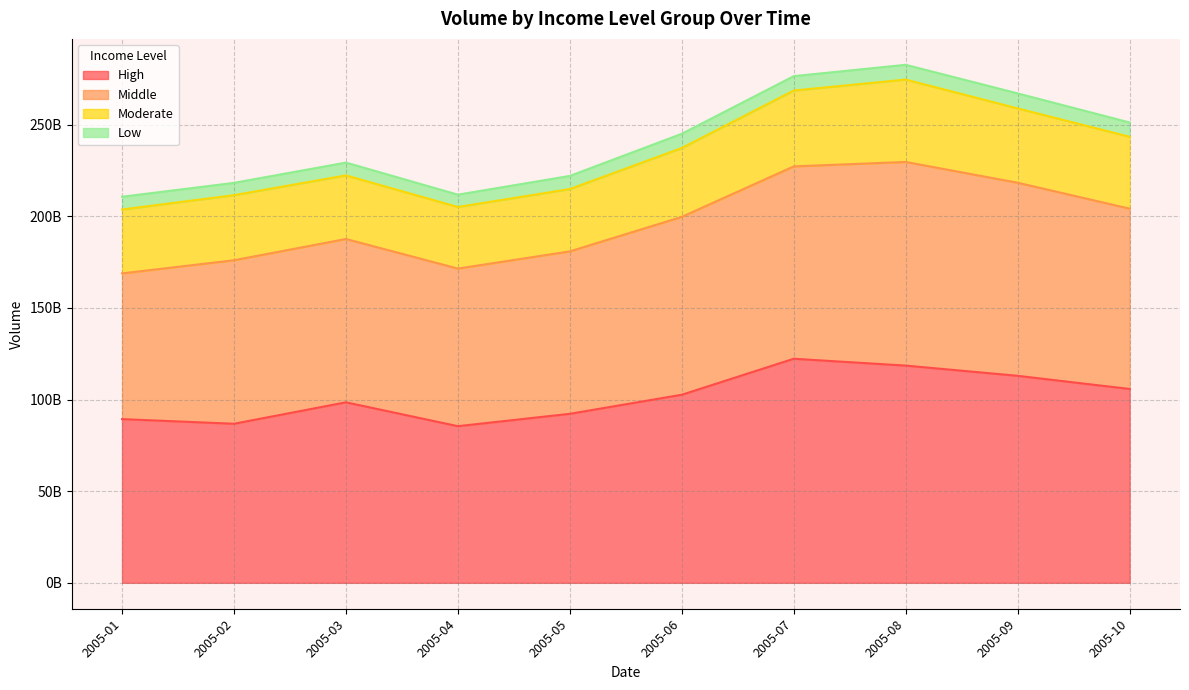

How many data points in Moderate are less than 37585802982?

5